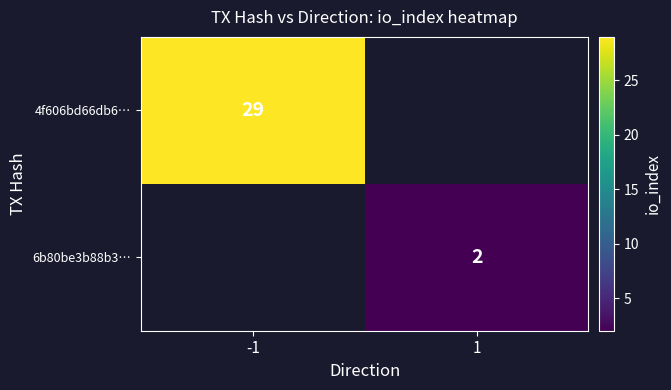

Is it true that 4f606bd66db6… equals 41 at -1?

False